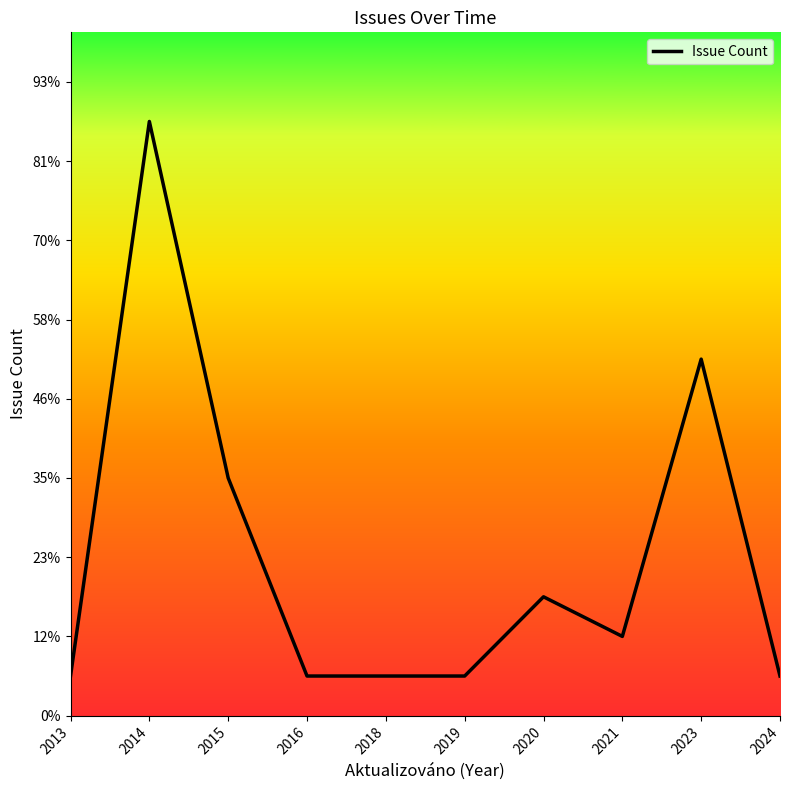

List the labels in order of value, largest first.

2014, 2023, 2015, 2020, 2021, 2013, 2016, 2018, 2019, 2024